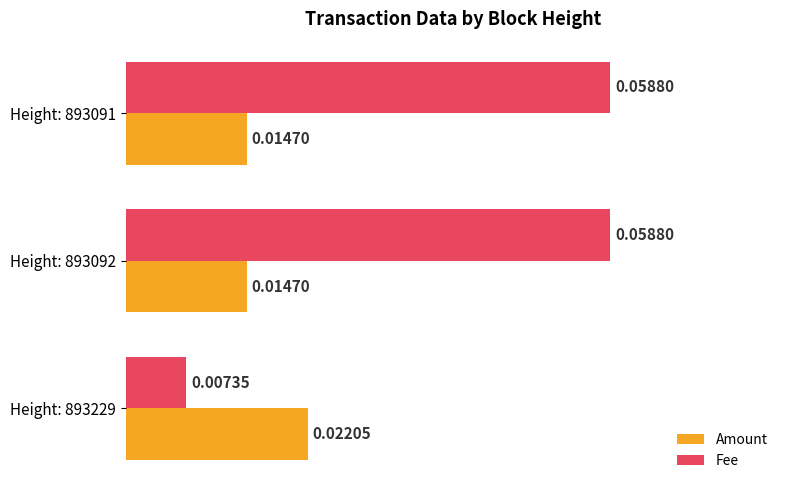

At Height: 893092, list the series in order from smallest to largest.

Amount, Fee